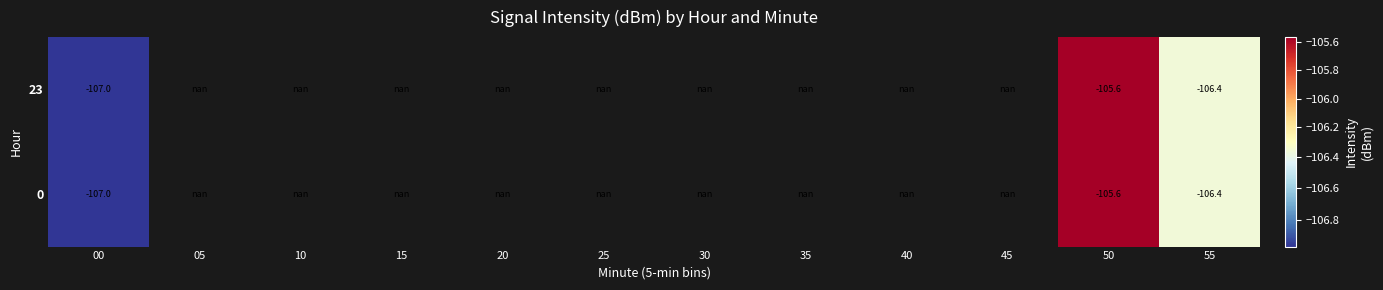

What is the greatest value displayed?

-105.6